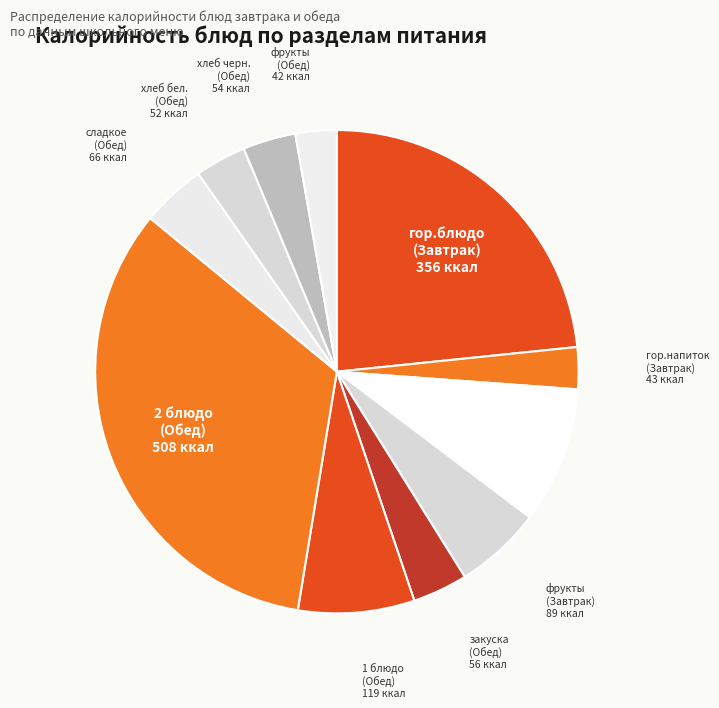

Is it true that гор.блюдо (Завтрак) is 23% of the pie?

True